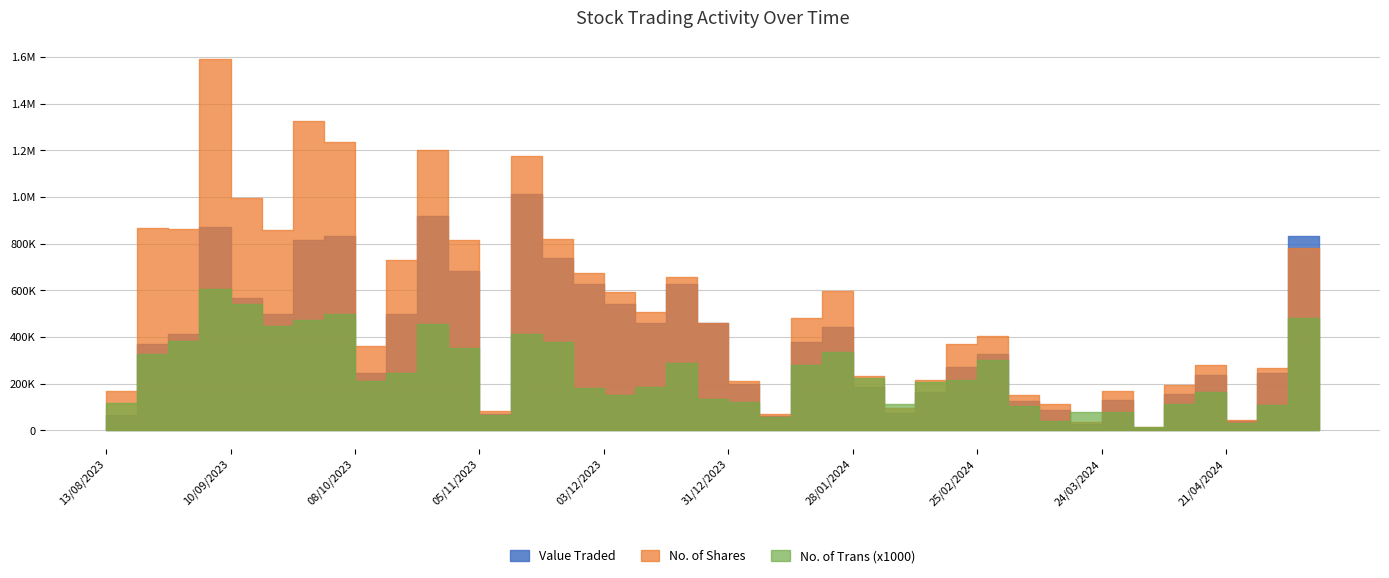

Reading left to right, what are all the values shown in this chart?

Value Traded: 12/05/2024=834670	05/05/2024=243859	28/04/2024=38929	21/04/2024=239318	14/04/2024=155515	07/04/2024=11297	31/03/2024=128060	24/03/2024=28881	17/03/2024=88822	10/03/2024=126211	03/03/2024=328342	25/02/2024=269653	18/02/2024=162284	11/02/2024=74380	04/02/2024=185369	28/01/2024=441505	21/01/2024=378329	14/01/2024=61493	07/01/2024=198277	31/12/2023=461036	24/12/2023=625891	17/12/2023=460522	10/12/2023=543736	03/12/2023=627431	26/11/2023=740886	19/11/2023=1012953	12/11/2023=71874	05/11/2023=682983	29/10/2023=918407	22/10/2023=500695	15/10/2023=245211	08/10/2023=834159	01/10/2023=815014	24/09/2023=498077	17/09/2023=566201	10/09/2023=869855	03/09/2023=411387	27/08/2023=371573	20/08/2023=67728	13/08/2023=60227
No. of Shares: 12/05/2024=782184	05/05/2024=268323	28/04/2024=43941	21/04/2024=280163	14/04/2024=195259	07/04/2024=14496	31/03/2024=170532	24/03/2024=37619	17/03/2024=114040	10/03/2024=152799	03/03/2024=405570	25/02/2024=370973	18/02/2024=214186	11/02/2024=95435	04/02/2024=231930	28/01/2024=595481	21/01/2024=480448	14/01/2024=68453	07/01/2024=212272	31/12/2023=459896	24/12/2023=656067	17/12/2023=505569	10/12/2023=591646	03/12/2023=675087	26/11/2023=821220	19/11/2023=1176164	12/11/2023=84635	05/11/2023=814140	29/10/2023=1200113	22/10/2023=732314	15/10/2023=363348	08/10/2023=1234138	01/10/2023=1327216	24/09/2023=857897	17/09/2023=995666	10/09/2023=1591996	03/09/2023=864029	27/08/2023=867301	20/08/2023=170580	13/08/2023=150955
No. of Trans: 12/05/2024=483	05/05/2024=109	28/04/2024=33	21/04/2024=163	14/04/2024=115	07/04/2024=15	31/03/2024=79	24/03/2024=77	17/03/2024=42	10/03/2024=104	03/03/2024=300	25/02/2024=217	18/02/2024=207	11/02/2024=115	04/02/2024=224	28/01/2024=337	21/01/2024=280	14/01/2024=59	07/01/2024=122	31/12/2023=136	24/12/2023=290	17/12/2023=186	10/12/2023=150	03/12/2023=182	26/11/2023=378	19/11/2023=411	12/11/2023=66	05/11/2023=354	29/10/2023=455	22/10/2023=247	15/10/2023=212	08/10/2023=497	01/10/2023=474	24/09/2023=447	17/09/2023=543	10/09/2023=605	03/09/2023=384	27/08/2023=329	20/08/2023=117	13/08/2023=88